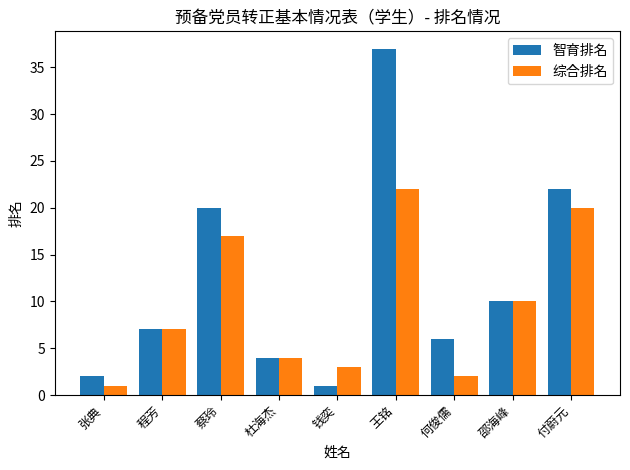

How many data points does each series have?

9